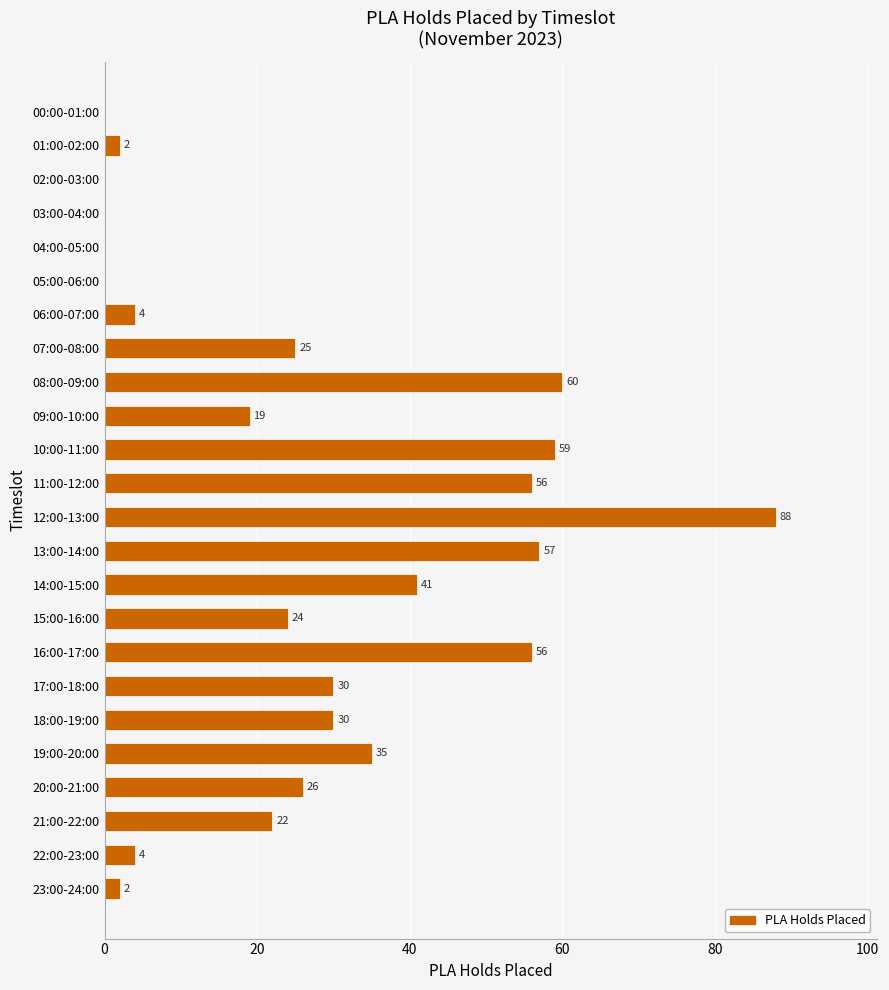

Which has a higher value, 04:00-05:00 or 09:00-10:00?

09:00-10:00